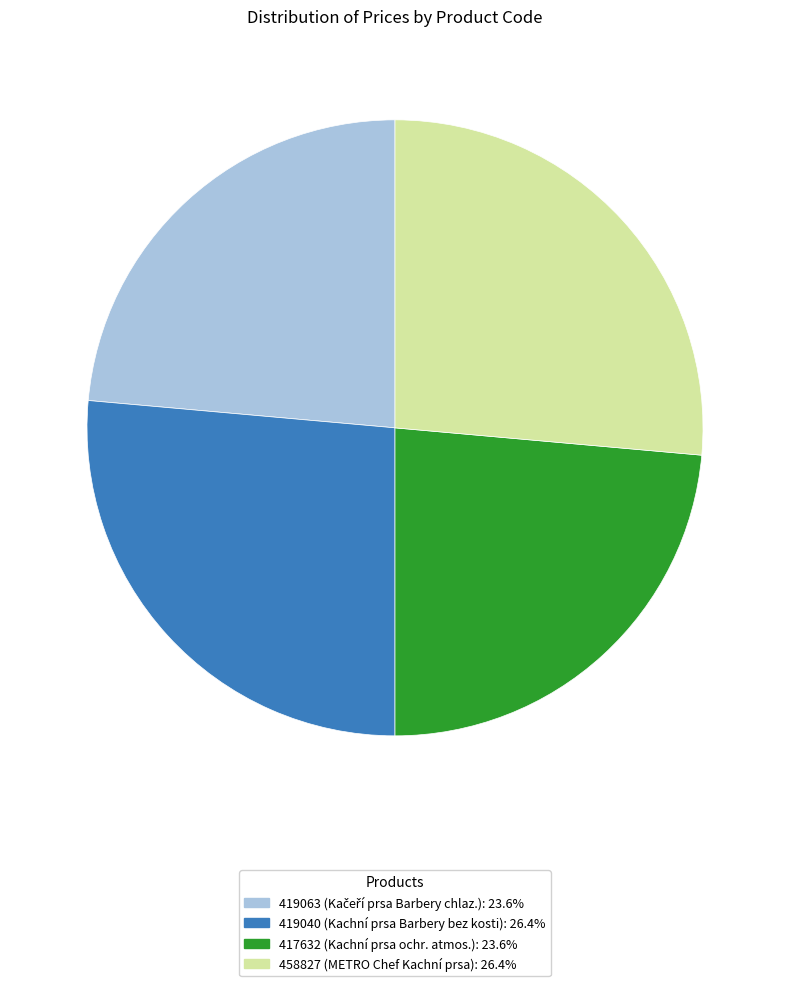

How many slices are in this pie chart?

4